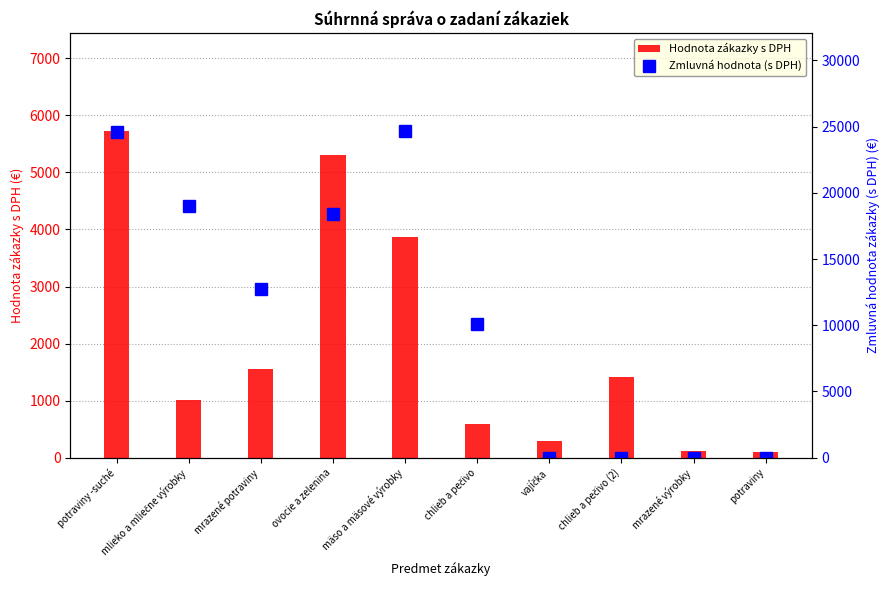

Are the bars horizontal?

No